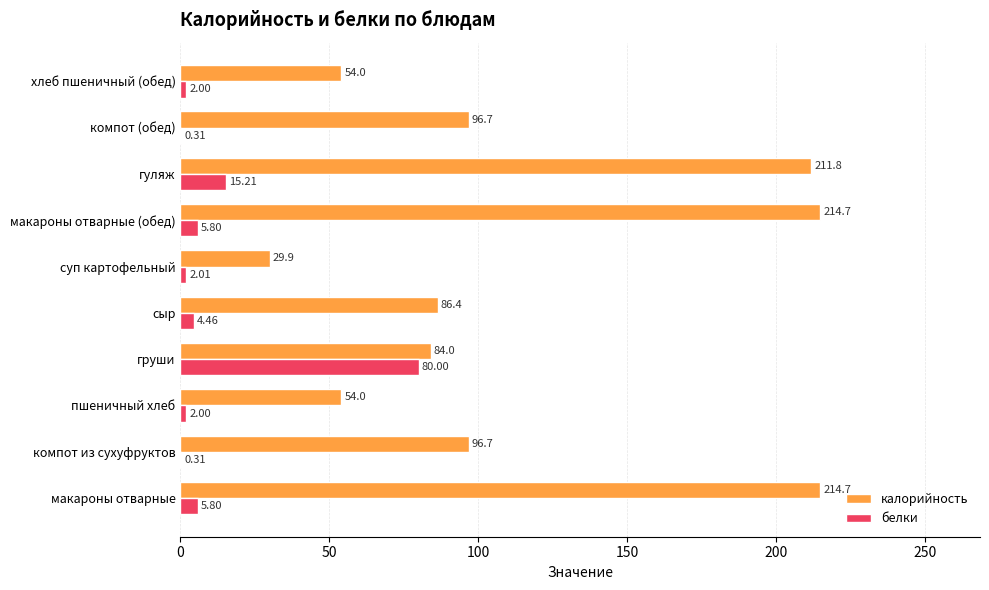

At which category is the sum across all series the highest?

гуляж